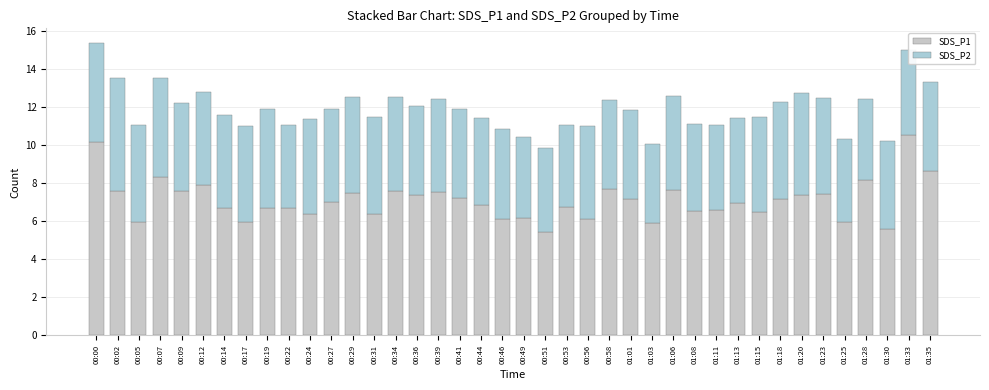

How many bars are there in total?

40